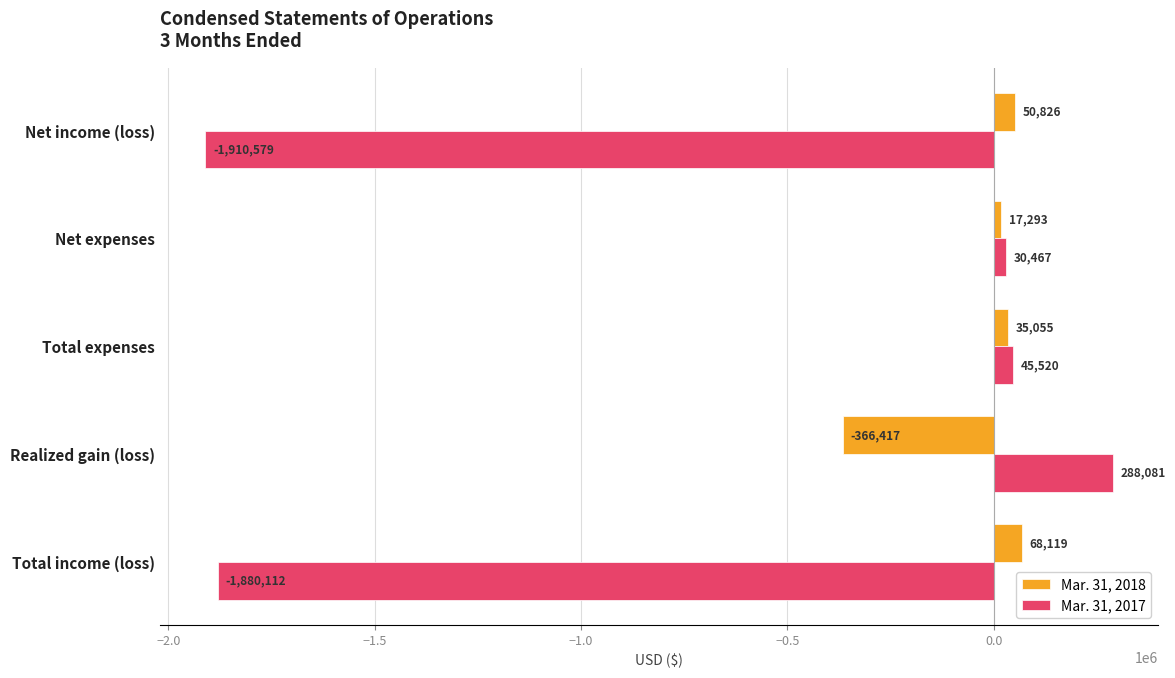

What are all the series names shown in the legend?

Mar. 31, 2018, Mar. 31, 2017